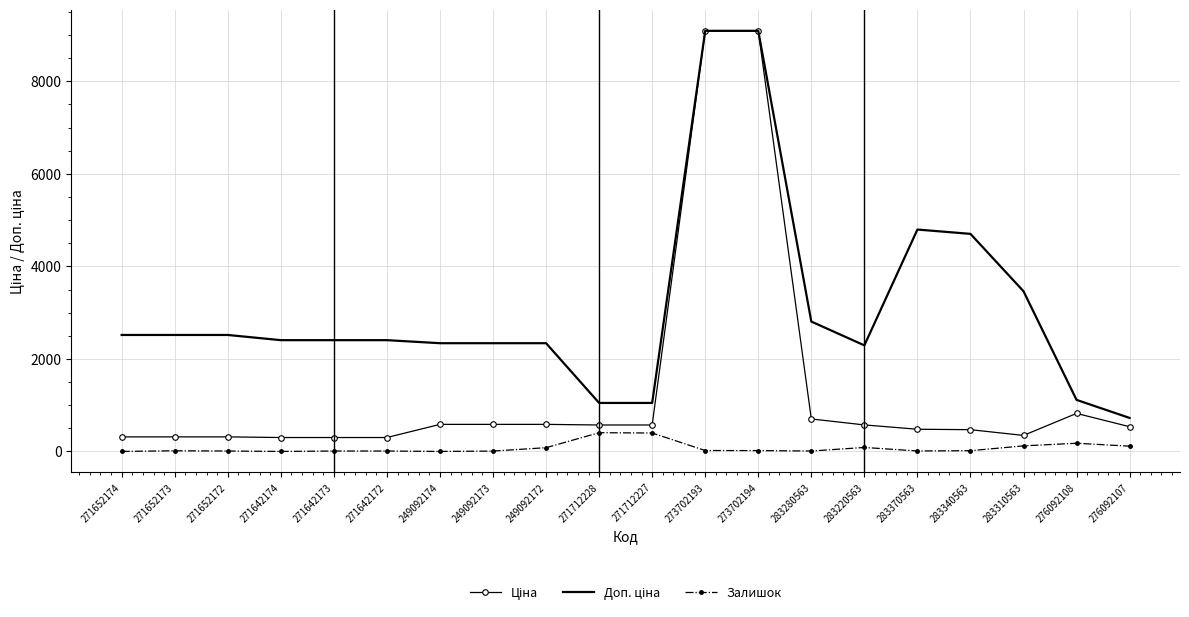

What is the greatest value displayed?

9092.0